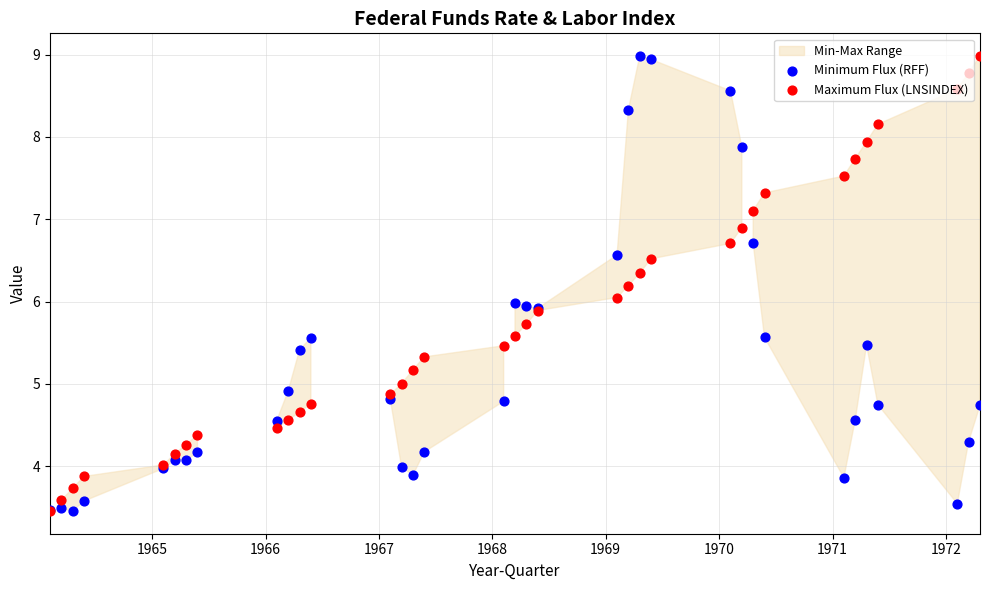

Which series contains the lowest Y value?

Minimum Flux (RFF)